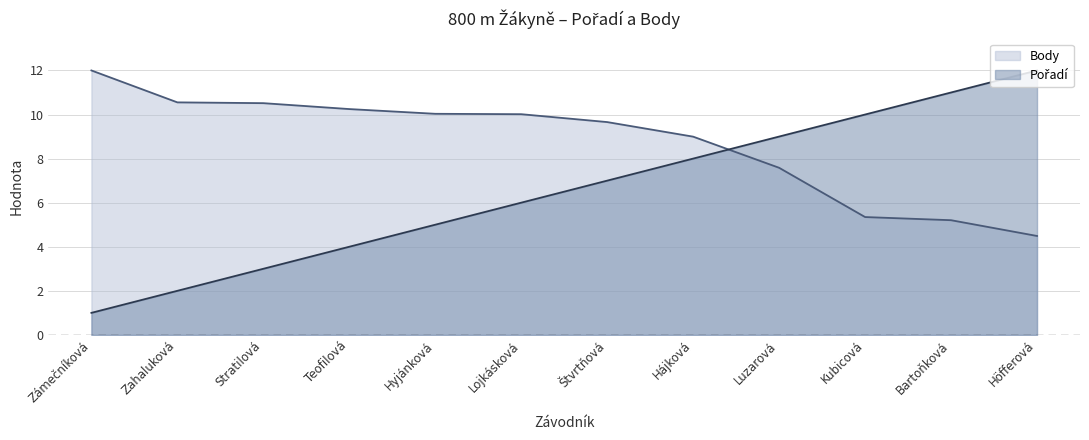

The Pořadí series shows 1.0 at Zámečníková. True or false?

True